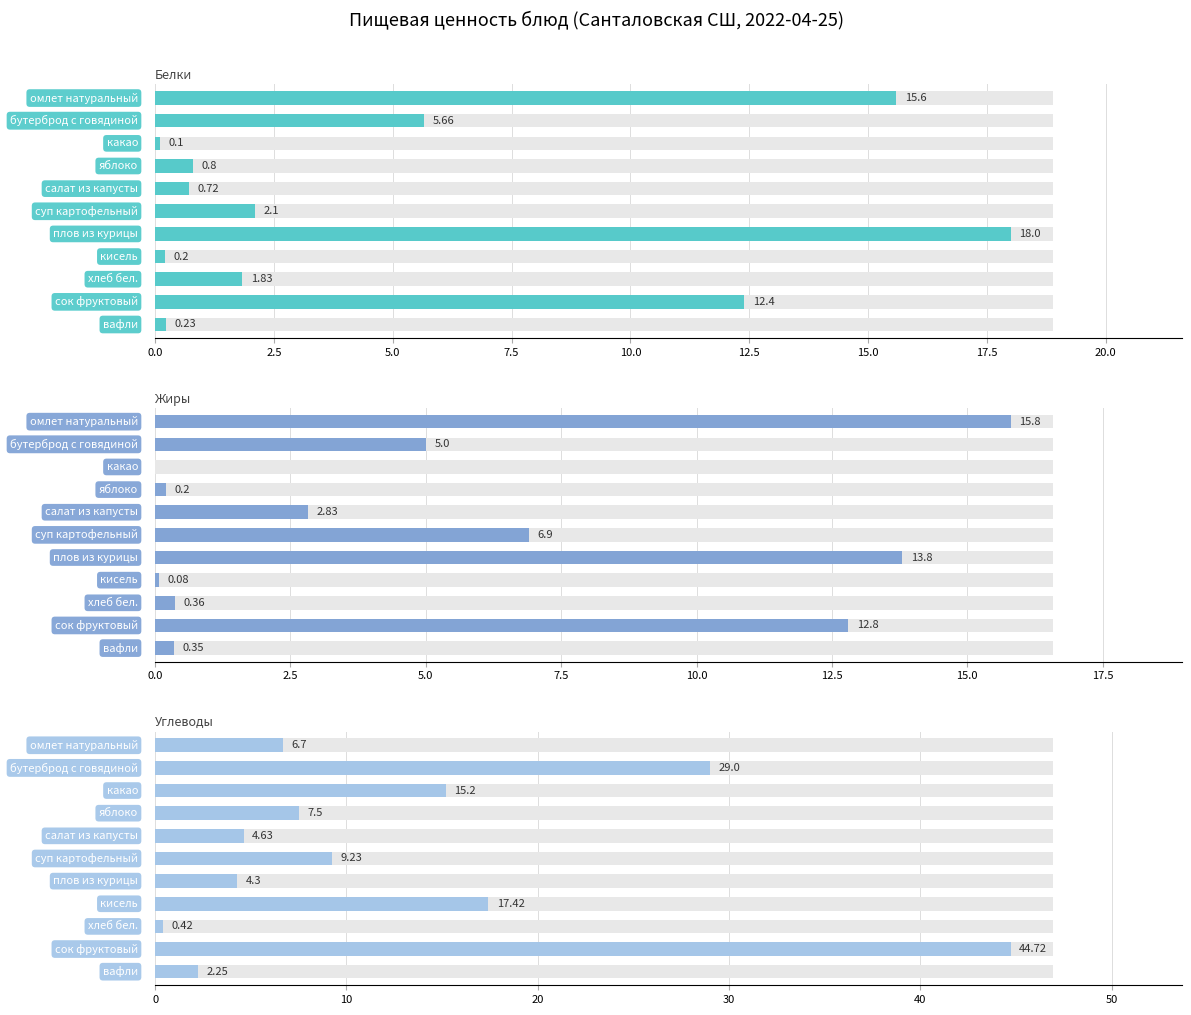

Reading left to right, transcribe all the data shown in this chart.

Белки: 15.6	5.7	0.1	0.8	0.7	2.1	18.0	0.2	1.8	12.4	0.2
Жиры: 15.8	5.0	0.0	0.2	2.8	6.9	13.8	0.1	0.4	12.8	0.3
Углеводы: 6.7	29.0	15.2	7.5	4.6	9.2	4.3	17.4	0.4	44.7	2.2